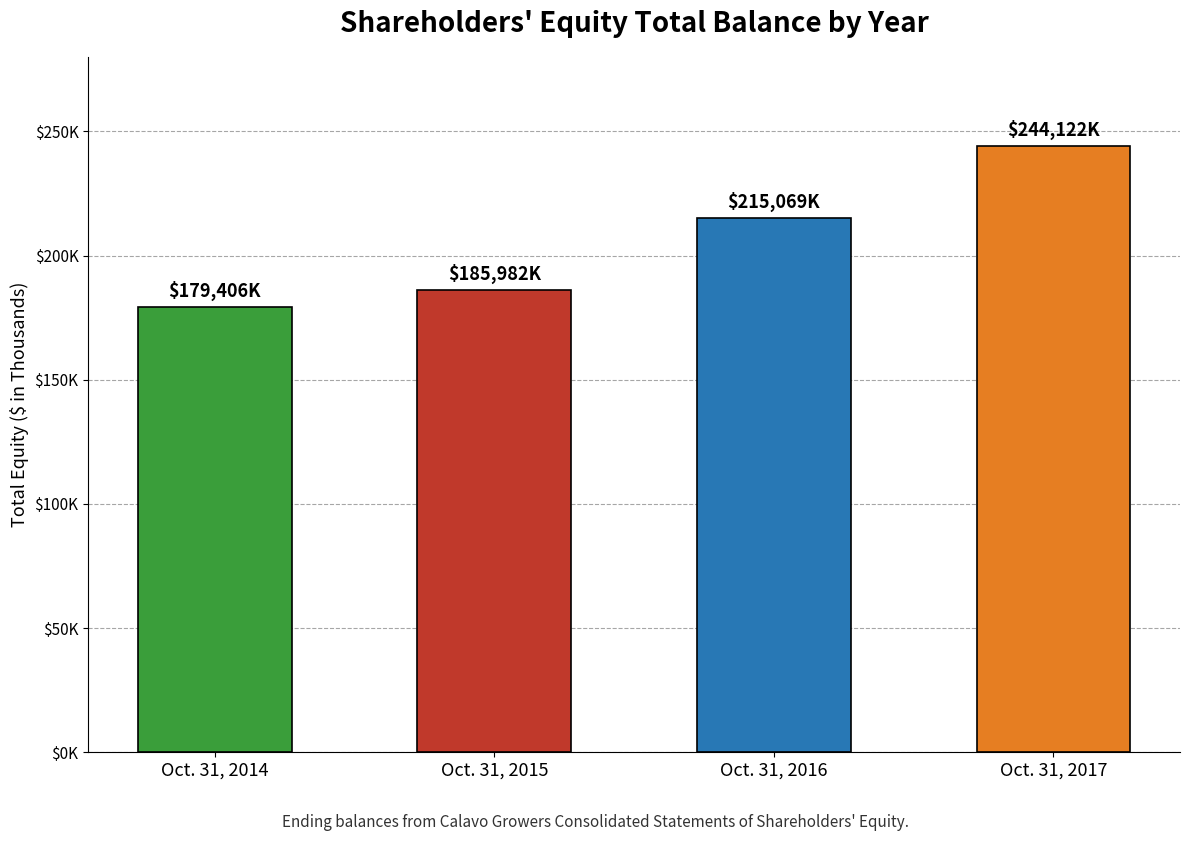

Are the bars horizontal?

No